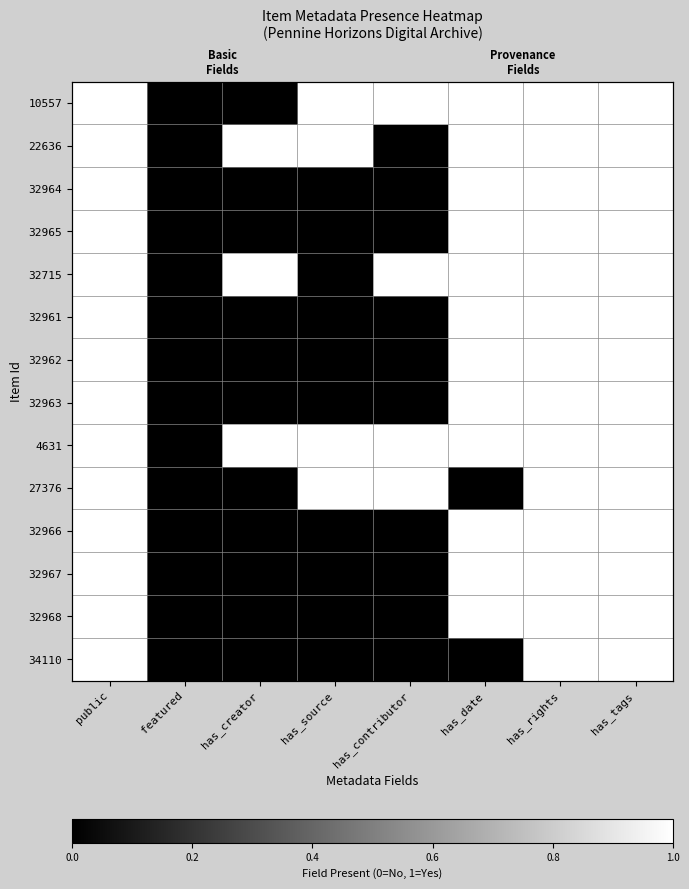

Where is 10557 nearest to the value 0?

featured